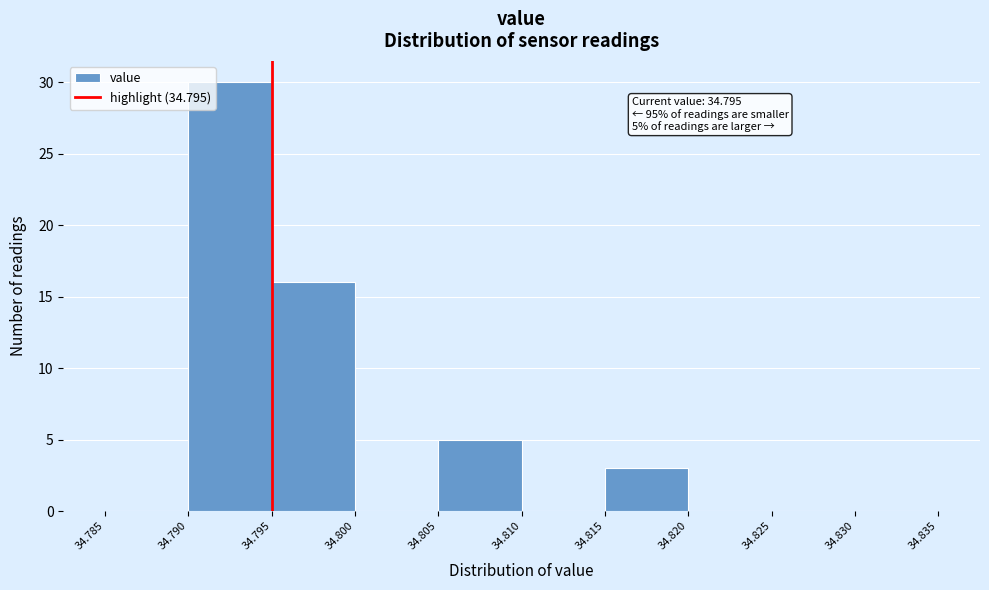

Which range on the x-axis has the tallest bar?

34.790 to 34.795